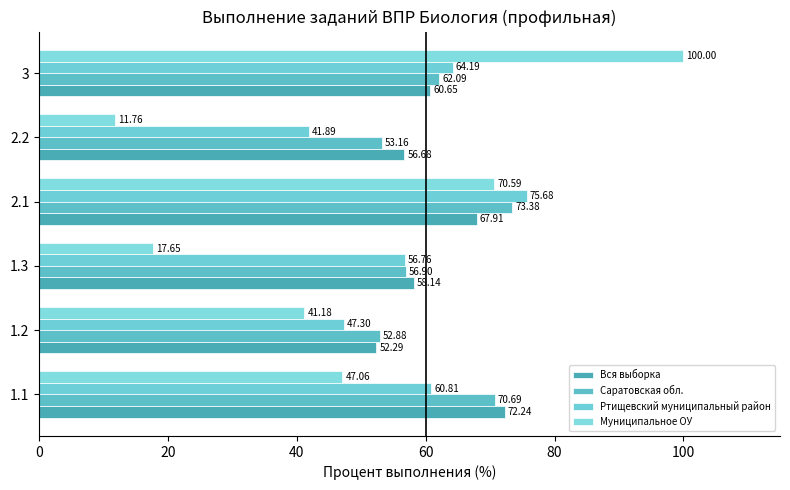

How many values in the Саратовская обл. series are below 62?

3